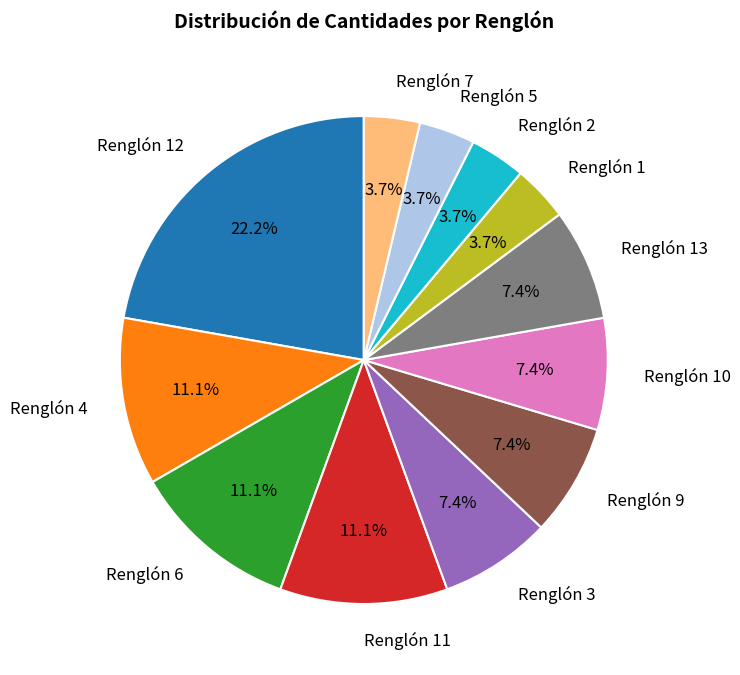

What percentage is the Renglón 7 slice, to the nearest percent?

4%